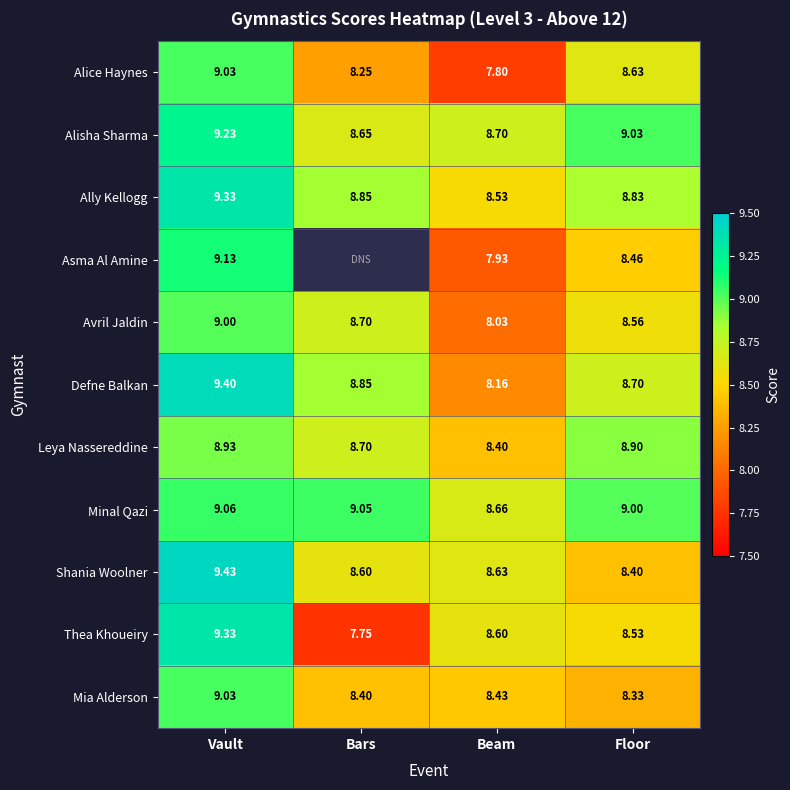

What is the average value of the Avril Jaldin series?

8.6